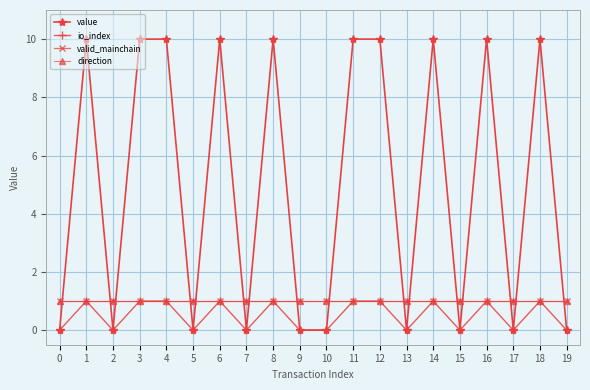

Rank the series by their maximum value, from highest to lowest.

value, io_index, valid_mainchain, direction